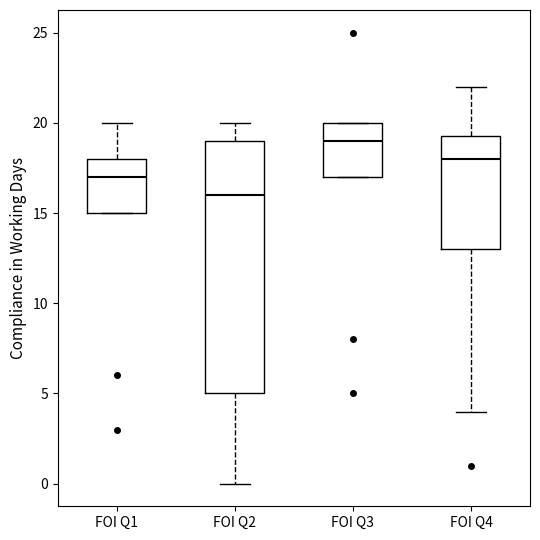

Where does the median line of the box for FOI Q1 sit on the y-axis? The values are not printed on the chart, so give them approximately, as read against the axis.

17.0